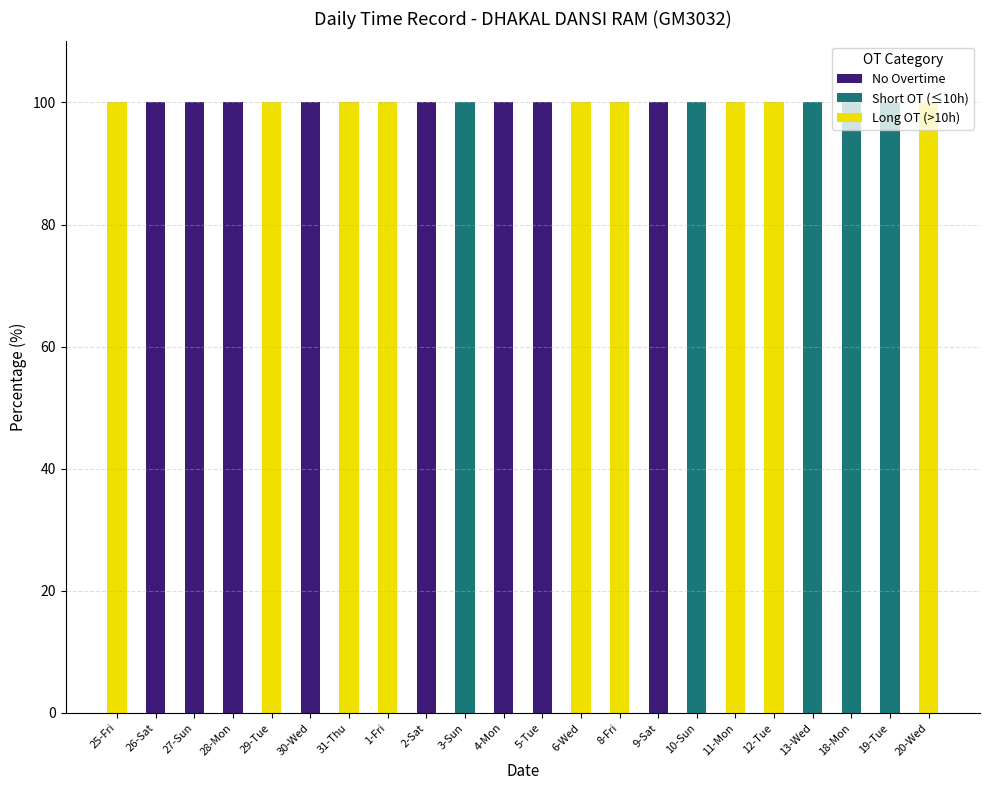

What is the total value across all series at 10-Sun?

100